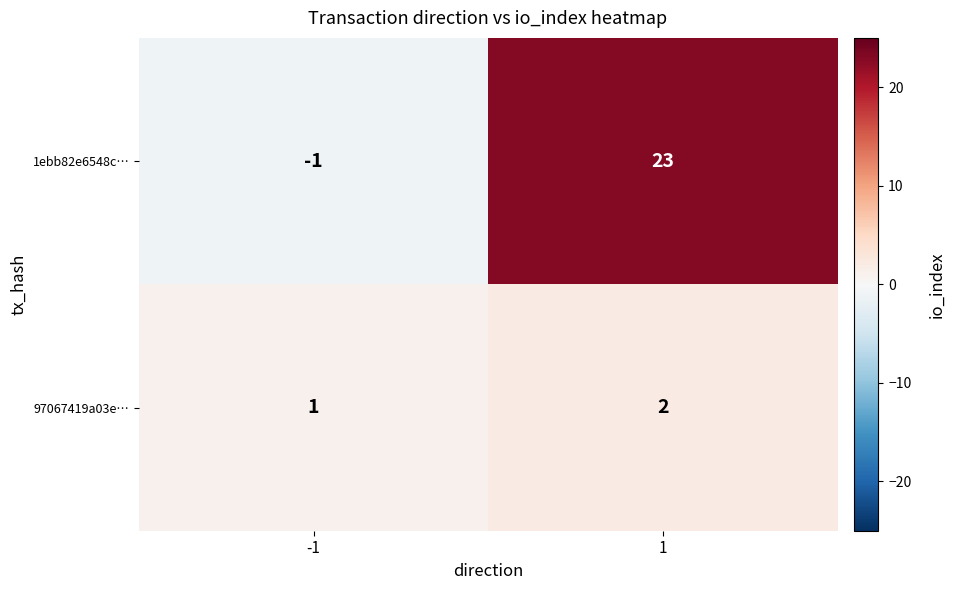

Reading left to right, list all the values displayed in this chart.

1ebb82e6548c…: -1=-1	1=23
97067419a03e…: -1=1	1=2